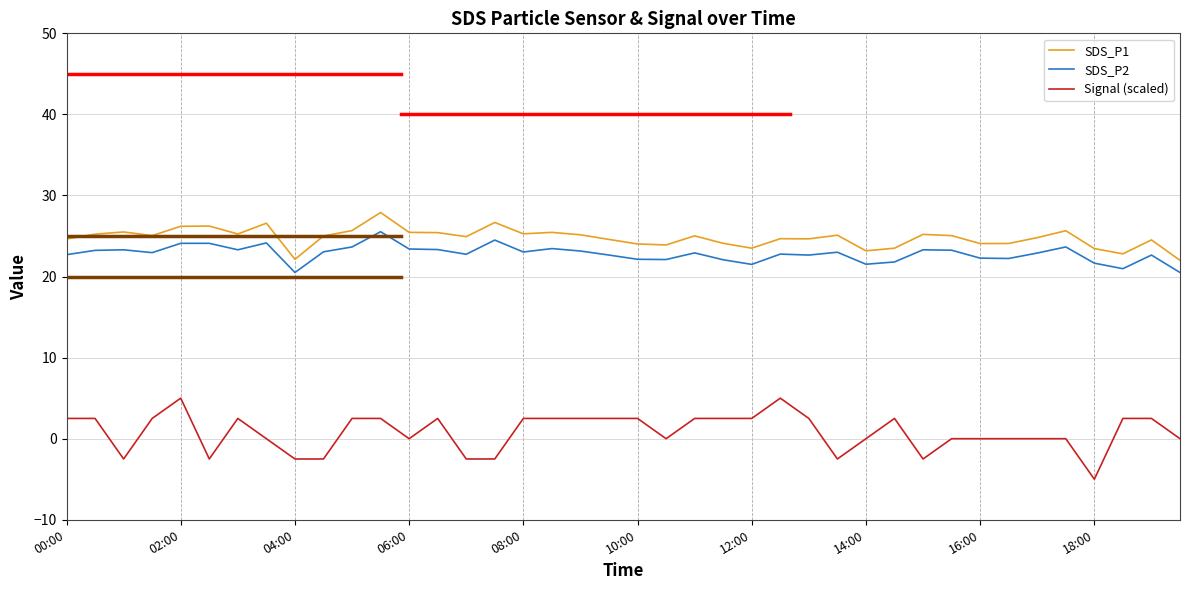

Which series has the largest total across all categories?

SDS_P1